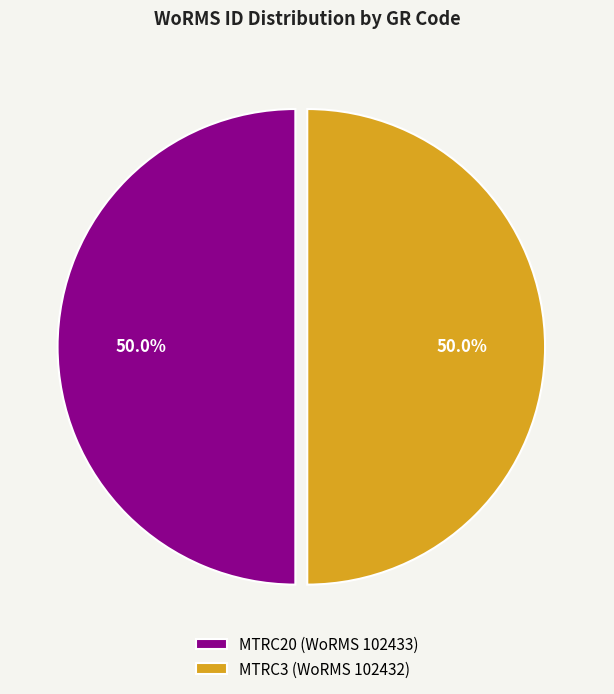

Approximately how many times larger is the value at MTRC3 (WoRMS 102432) compared to MTRC20 (WoRMS 102433)?

1.0